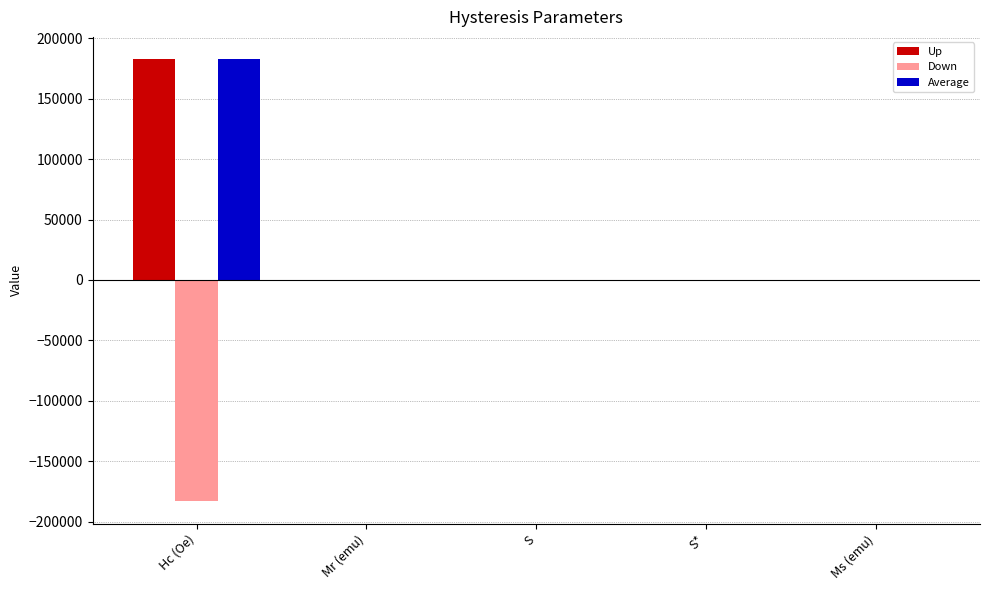

How many groups of bars are there?

5